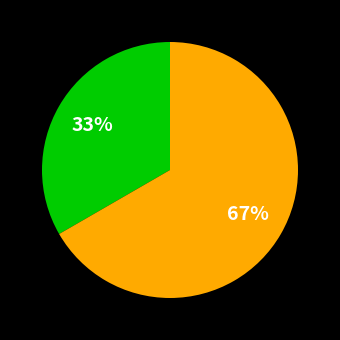

To the nearest percent, what is the average slice percentage?

50%